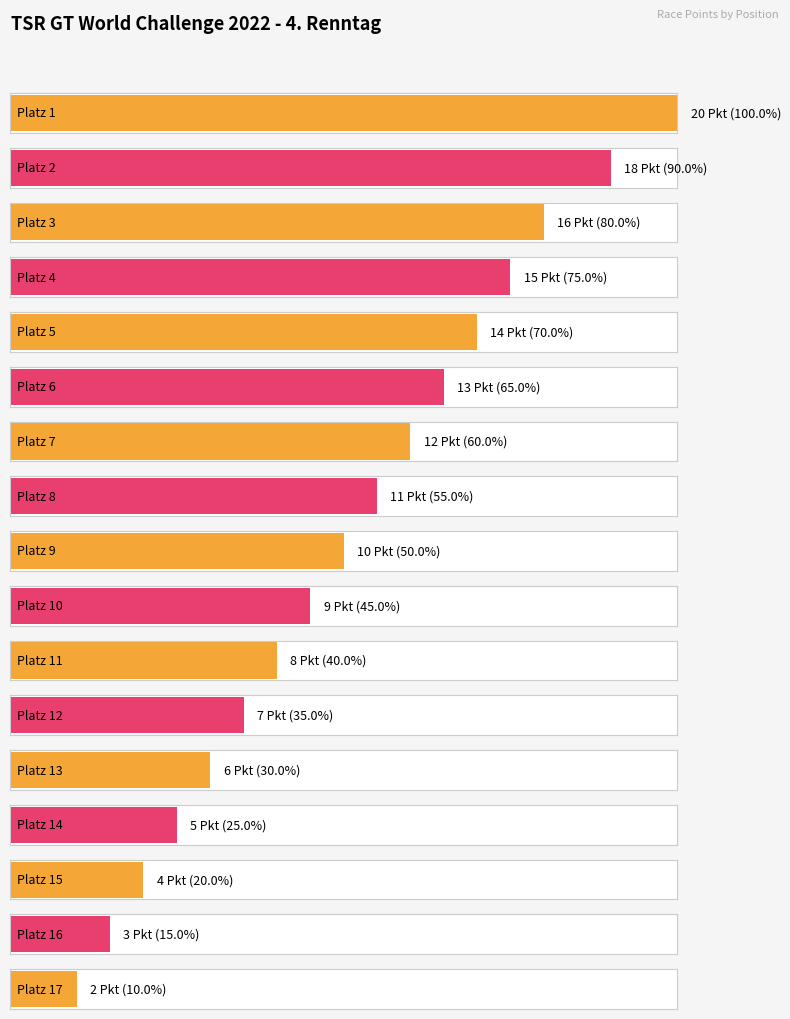

What is the change in value from 9 to 11?

-2